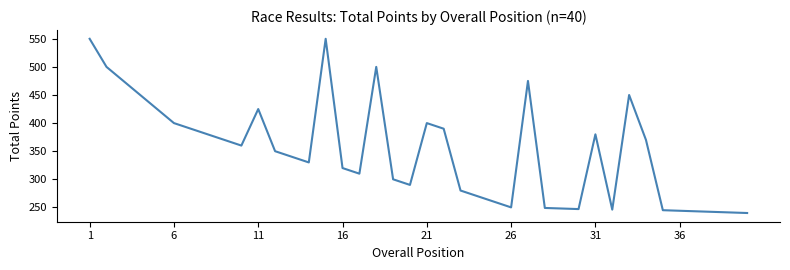

What is the difference between the maximum and minimum values?

310